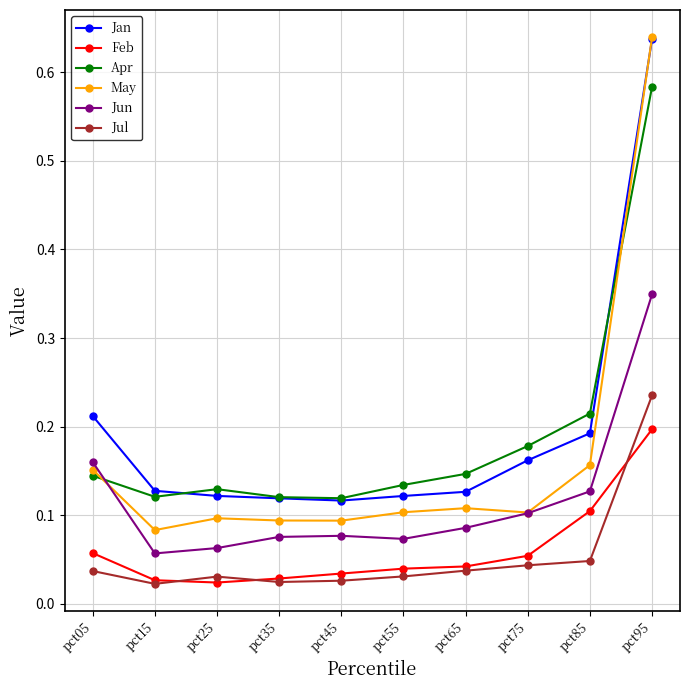

At which label does May reach its peak?

pct95